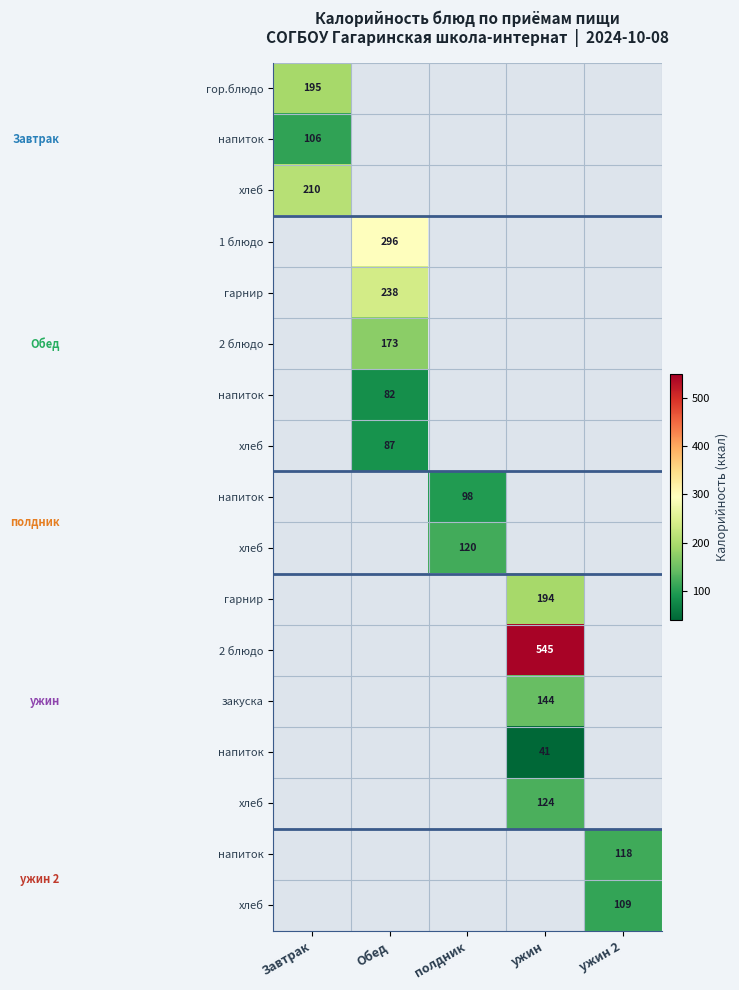

What is the greatest value displayed?

544.9